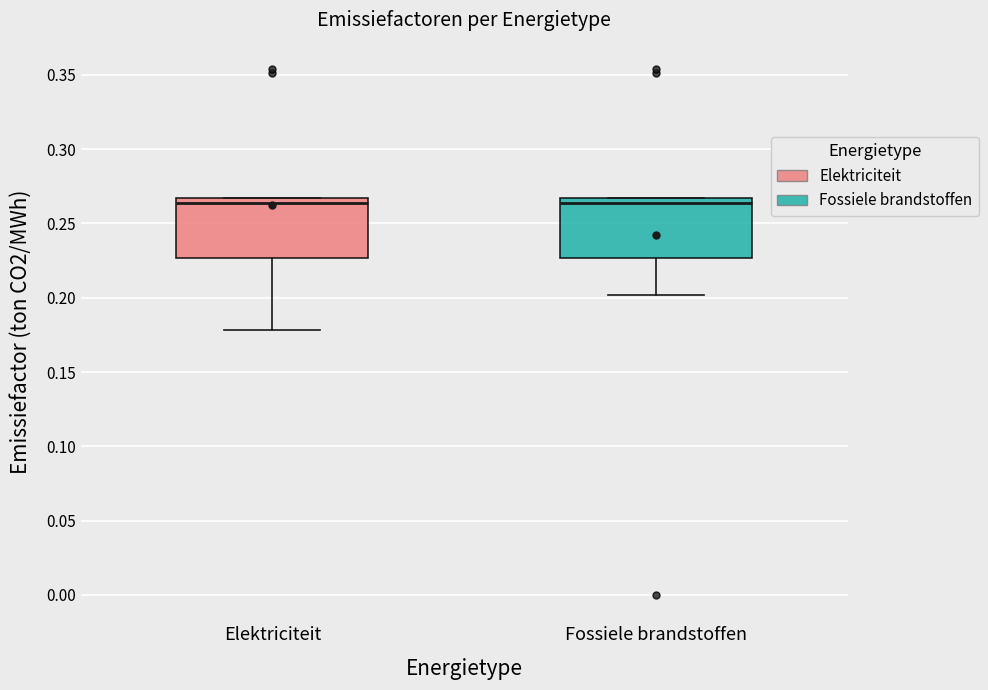

Where does the lower whisker of the box for Fossiele brandstoffen end on the y-axis? The values are not printed on the chart, so give them approximately, as read against the axis.

0.200